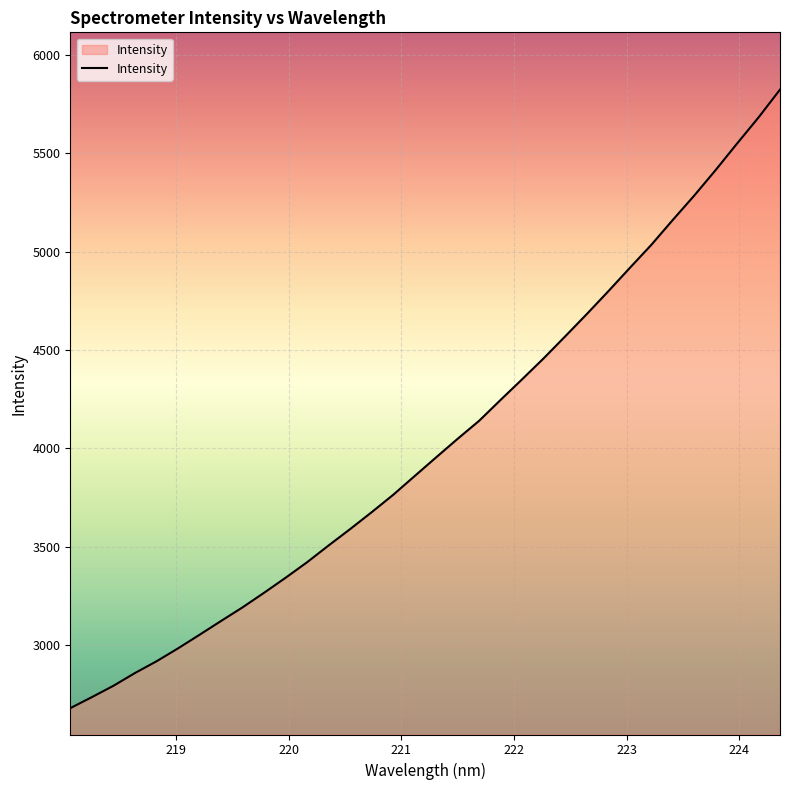

Reading left to right, list all the values displayed in this chart.

2679.1	2735.0	2792.6	2857.4	2917.0	2982.7	3051.9	3122.1	3191.4	3265.6	3341.8	3420.9	3506.2	3589.4	3675.1	3763.4	3859.0	3954.2	4048.5	4140.1	4246.5	4351.2	4457.6	4569.0	4681.8	4797.6	4916.2	5033.3	5160.1	5284.0	5414.3	5549.3	5682.0	5823.7